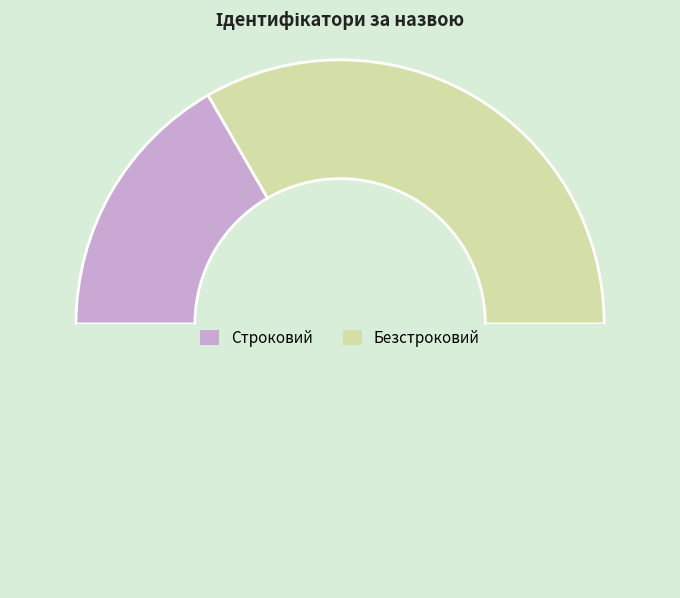

To the nearest percent, what is the difference between the largest and smallest slice percentages?

33%